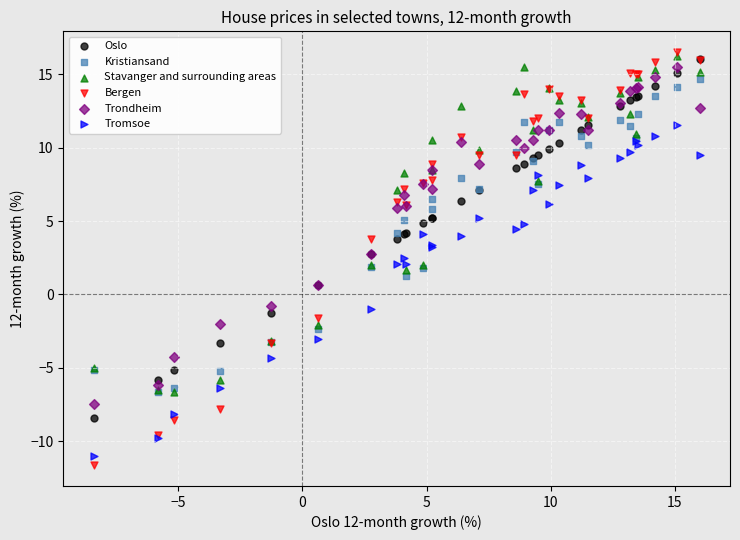

What are all the series names shown in the legend?

Oslo, Kristiansand, Stavanger and surrounding areas, Bergen, Trondheim, Tromsoe